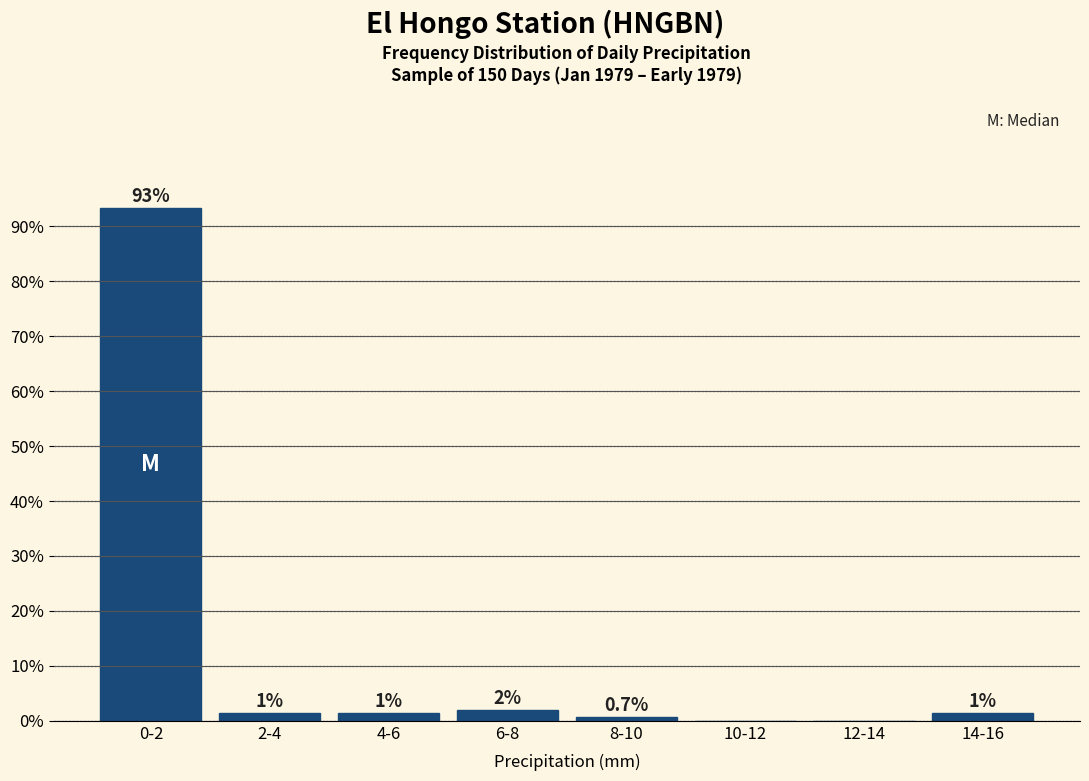

At which label is the value closest to 46?

6-8